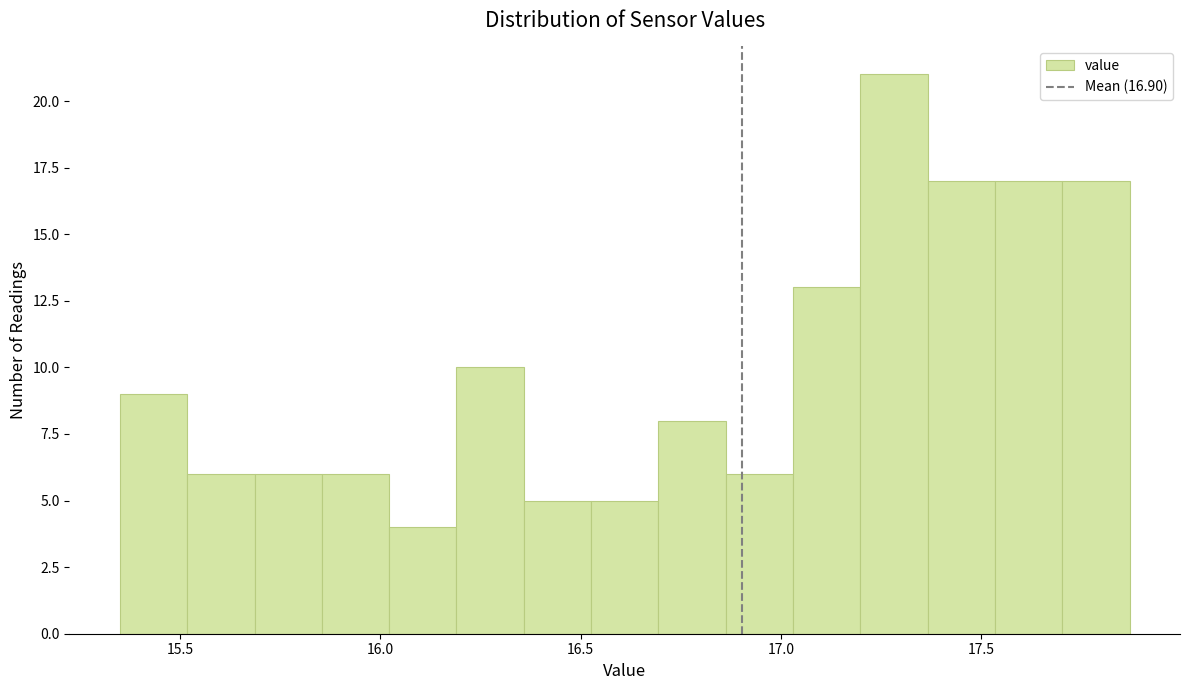

Read against the x-axis, roughly where is the centre of the tallest bar?

17.30